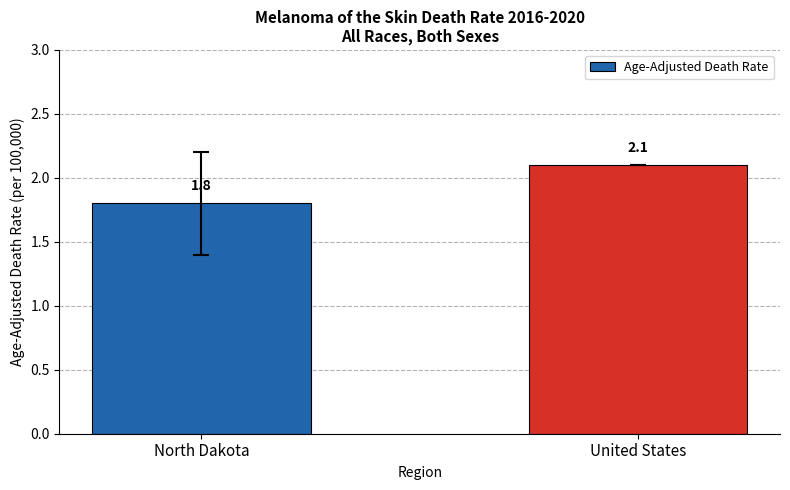

What is the sum of the values at United States and North Dakota?

3.9